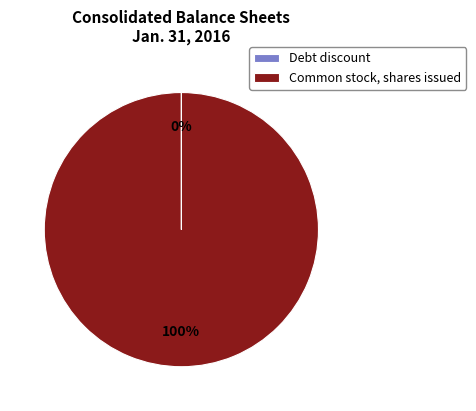

To the nearest percent, what percentage of the pie is Common stock, shares issued?

100%